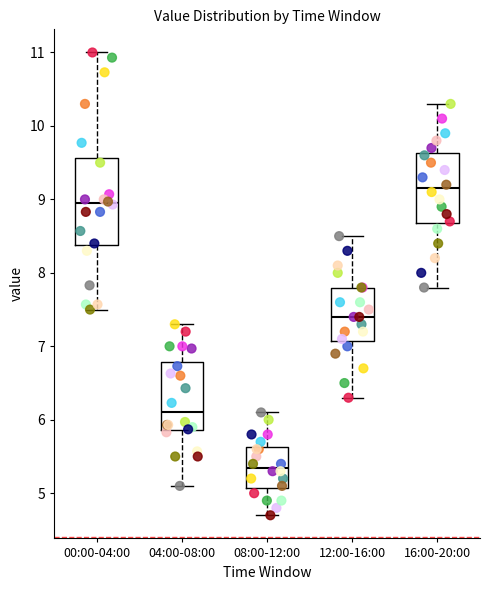

Which box has the highest median line?

16:00-20:00